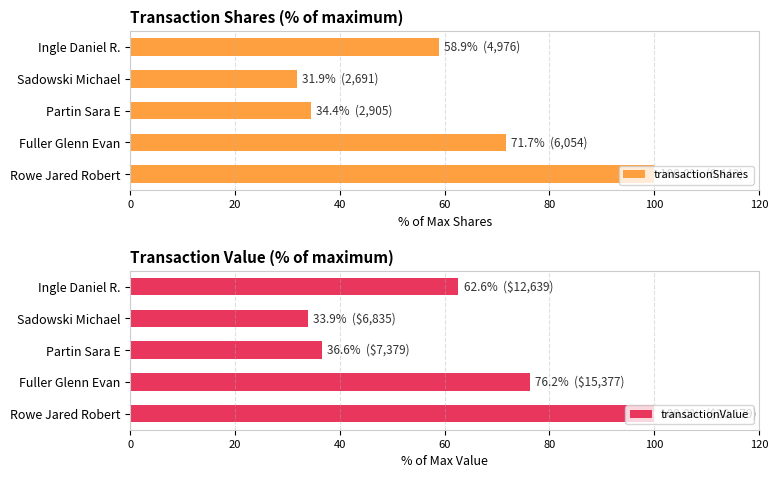

What is the difference between the maximum and minimum values in the transactionShares series?

68.1